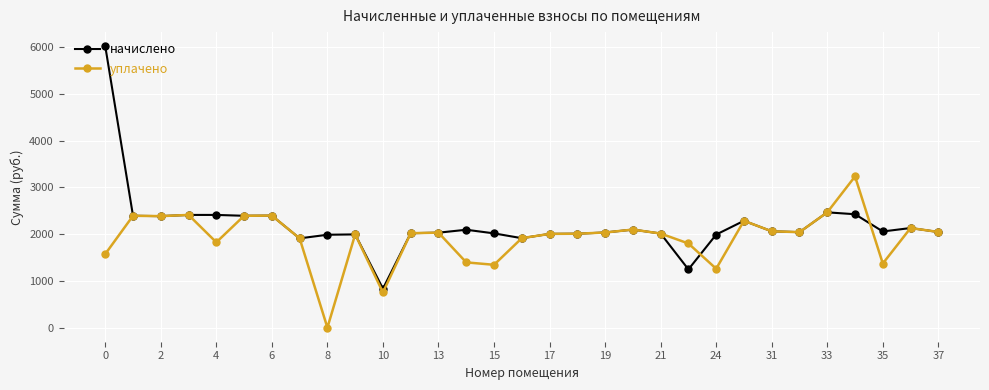

Which series has the widest spread of values?

начислено